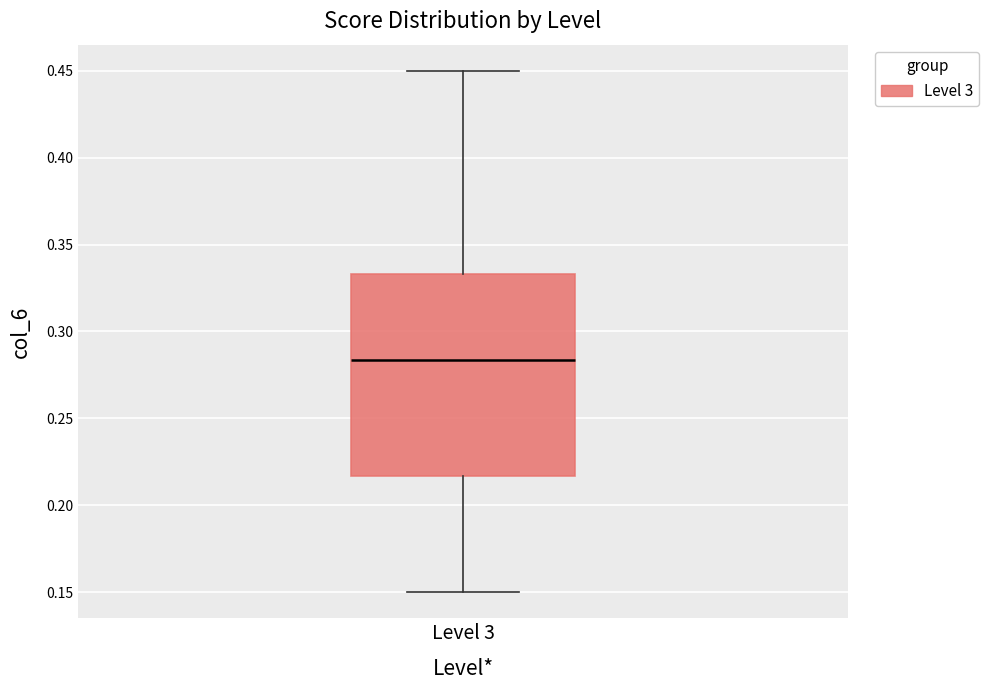

Transcribe this box plot: give where the median line is, the range the box spans, and where the two whiskers end, as read against the y-axis. The values are not printed on the chart, so give them approximately, as read against the axis.

median 0.285, box 0.215 to 0.335, whiskers 0.150 to 0.450